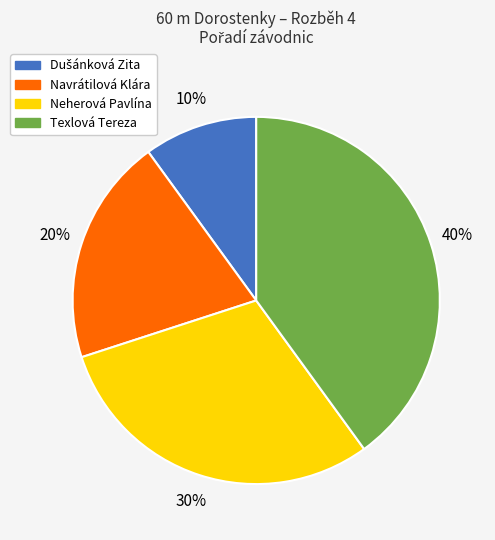

To the nearest percent, what is the difference between the Texlová Tereza and Navrátilová Klára slice percentages?

20%